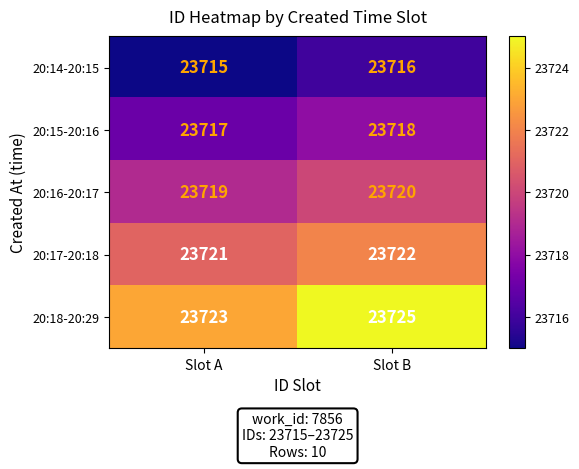

What is the total value across all series at Slot B?

118601